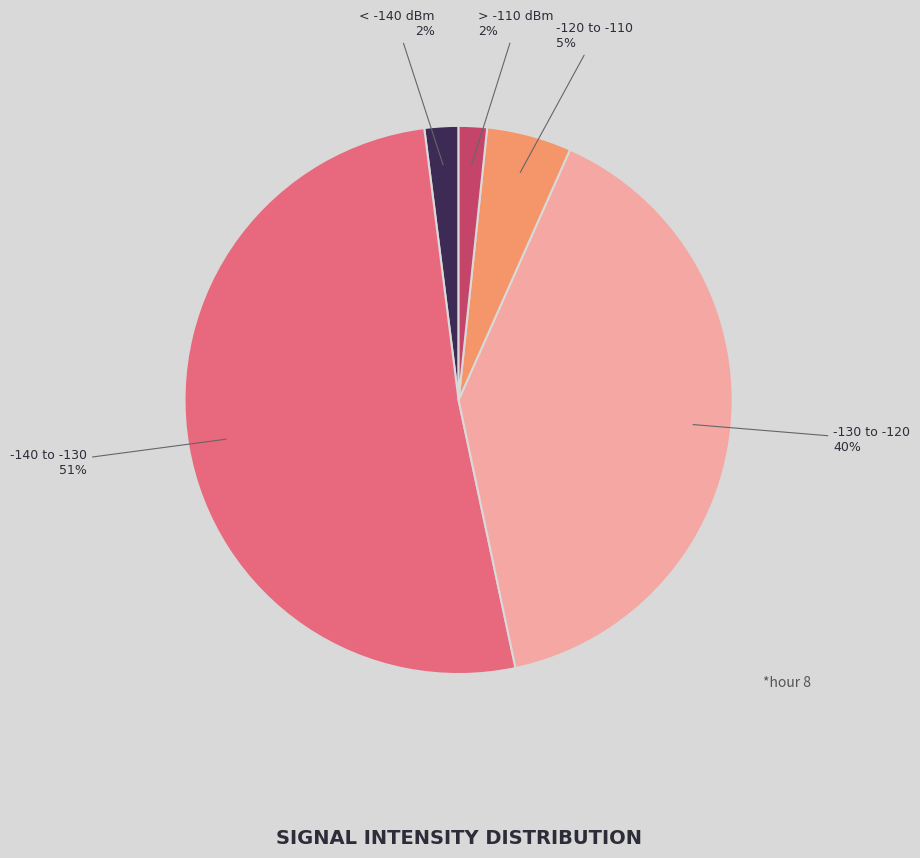

The > -110 dBm slice represents 2% of the pie. True or false?

True